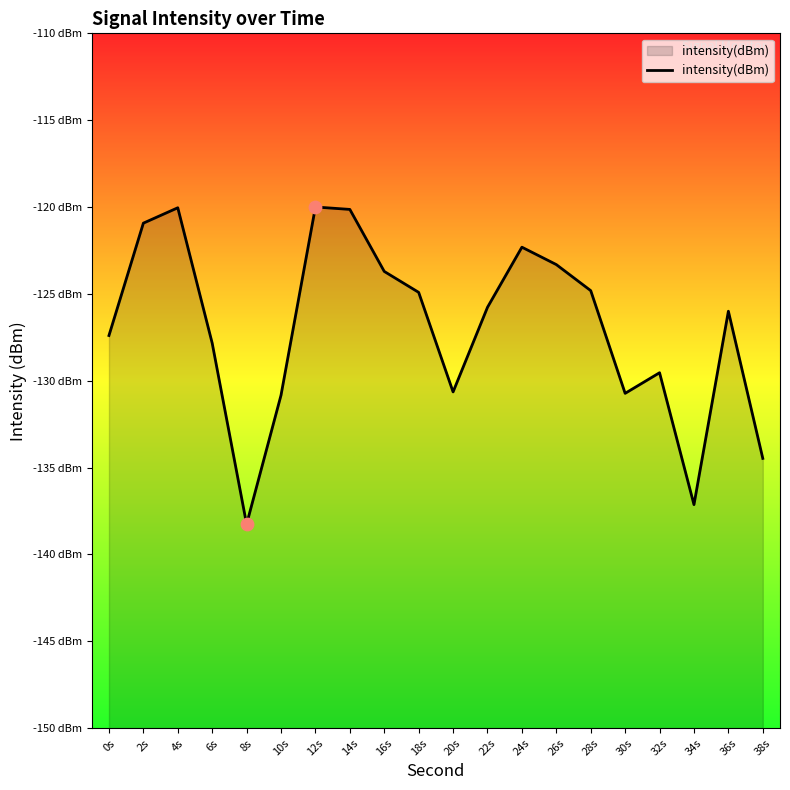

What is the change in value from 14s to 18s?

-4.8